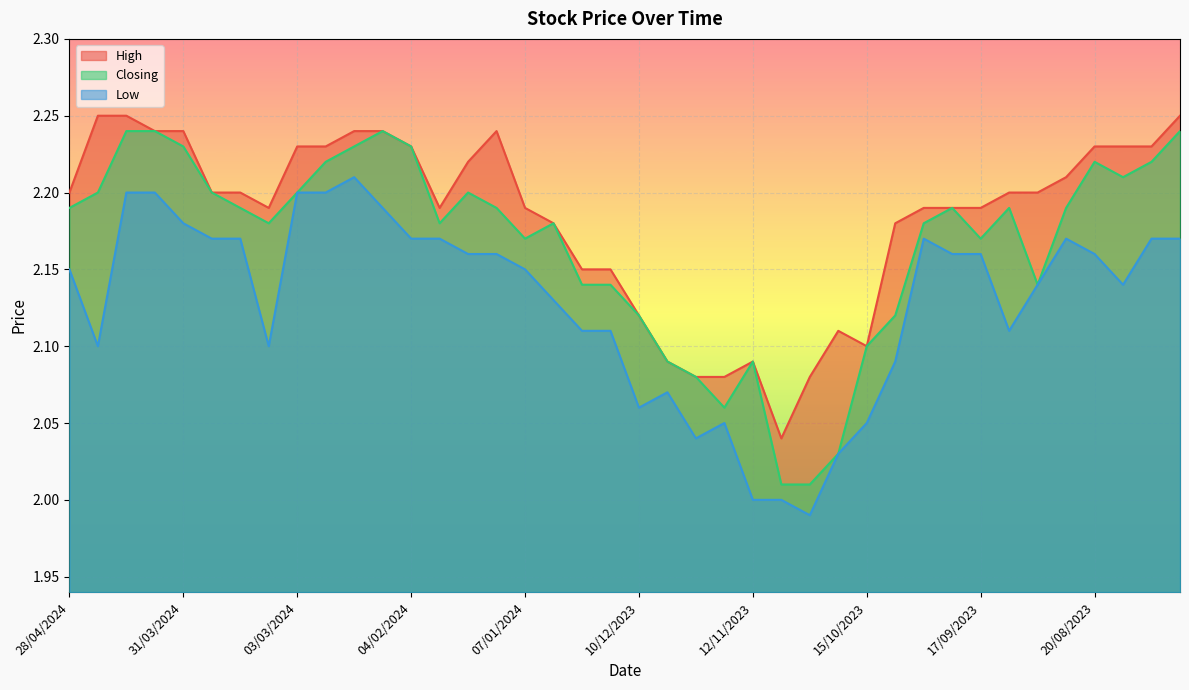

How many values in the Low series exceed 2?

37